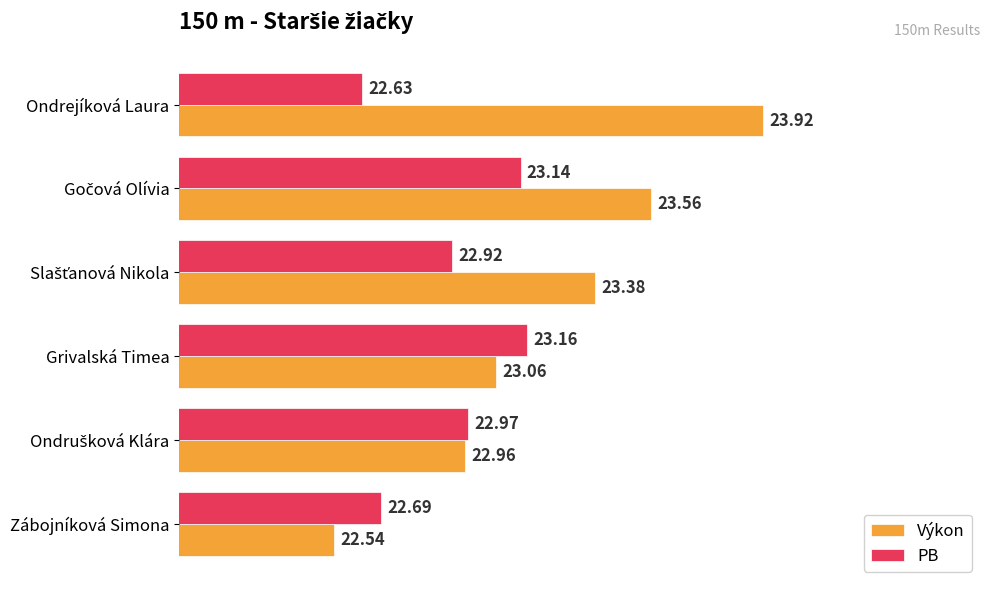

Rank the series by their maximum value, from highest to lowest.

Výkon, PB